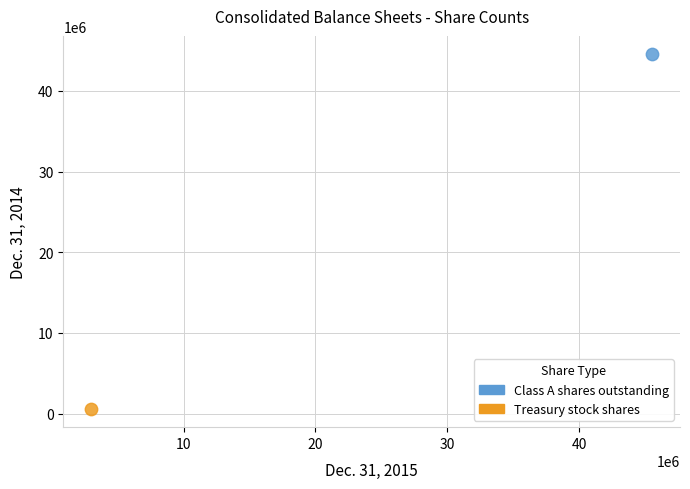

Which series contains the highest Y value?

Class A shares outstanding